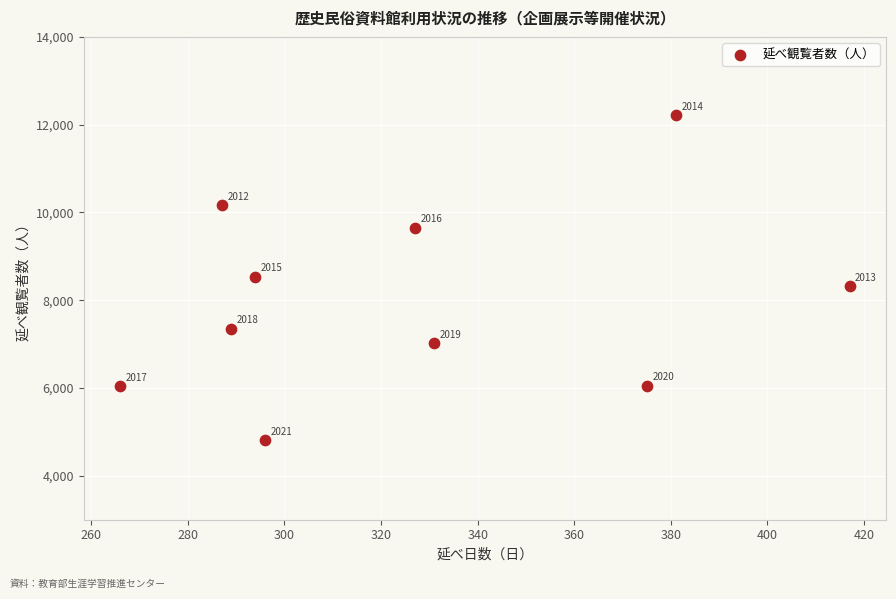

What Y value in the scatter plot is closest to 8514?

8534